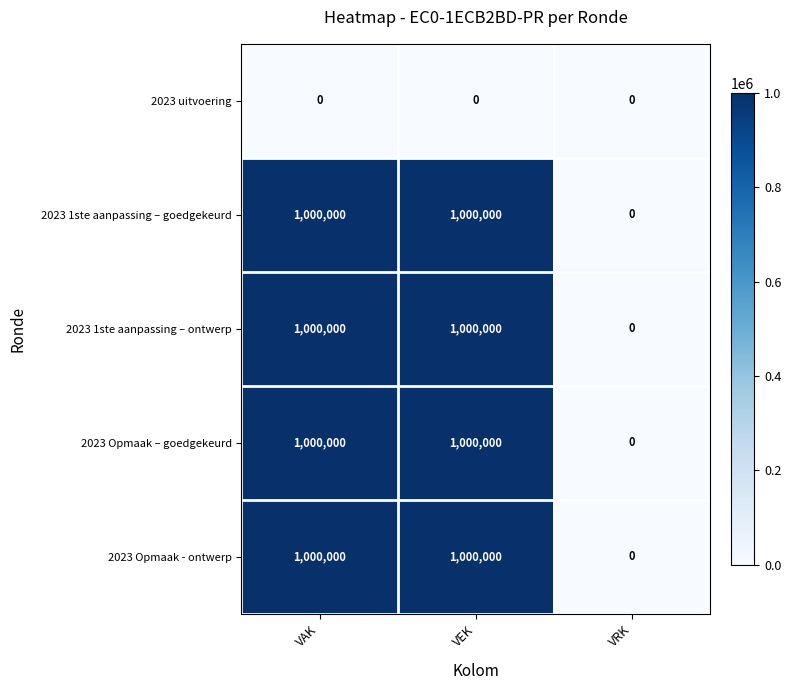

The 2023 uitvoering series shows 0 at VEK. True or false?

True